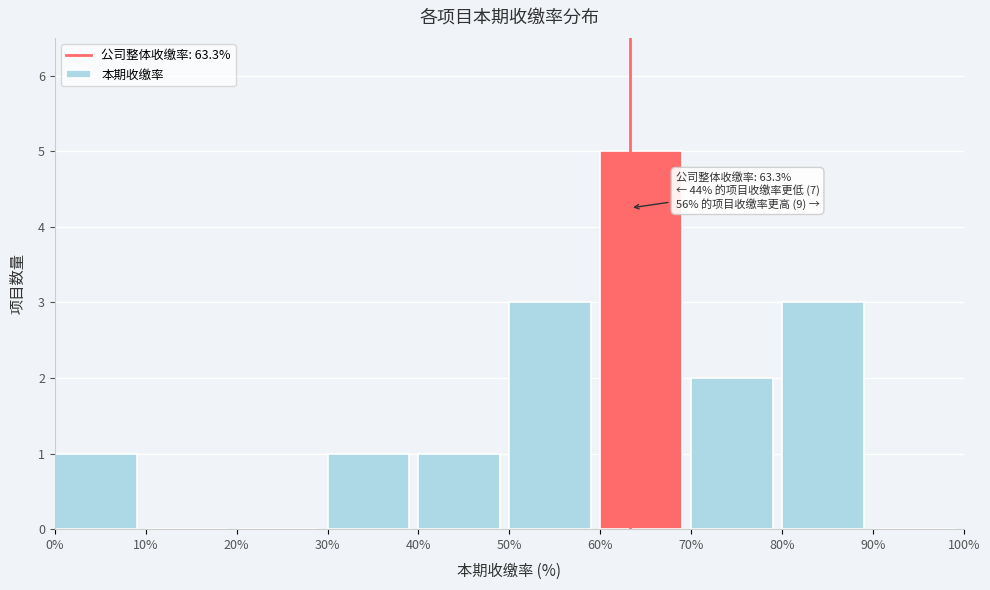

Over which range of the x-axis is the bar tallest?

60% to 70%